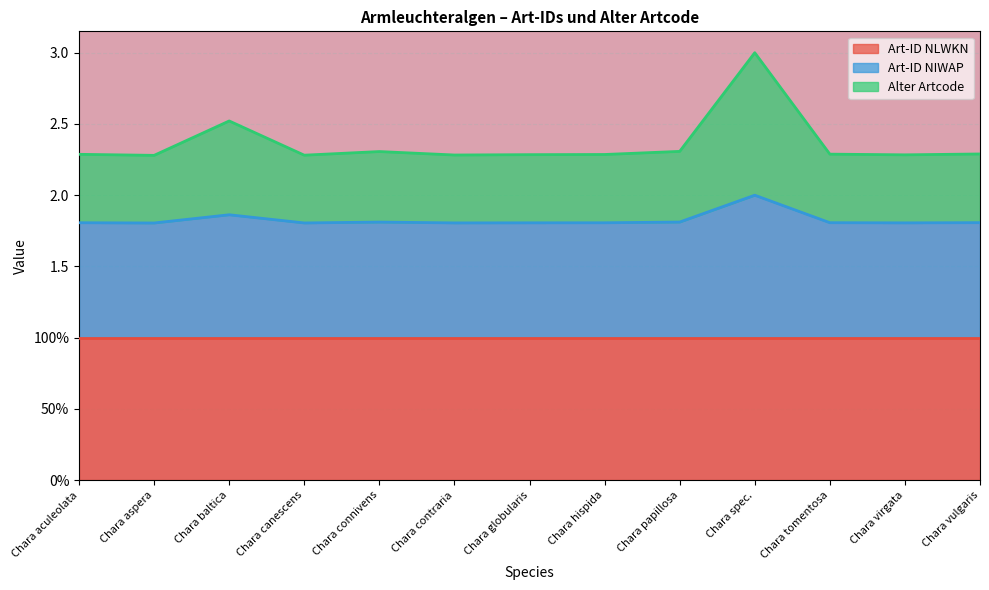

True or false: Art-ID NIWAP and Alter Artcode cross at least once.

False